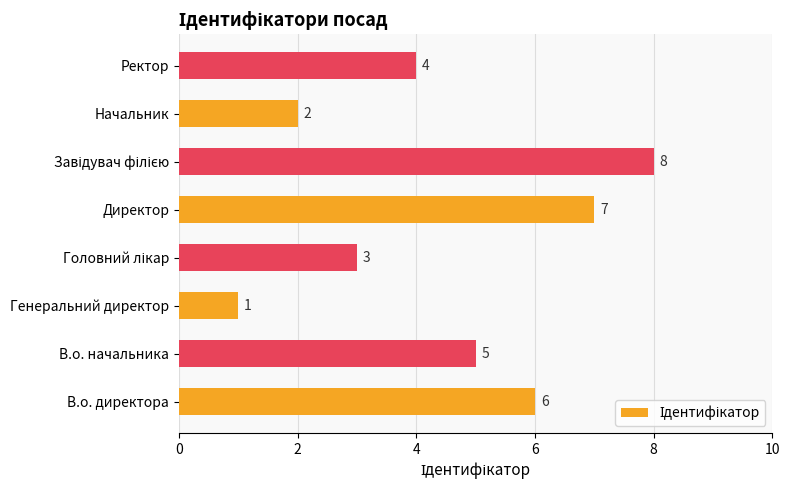

Count the number of categories in the chart.

8